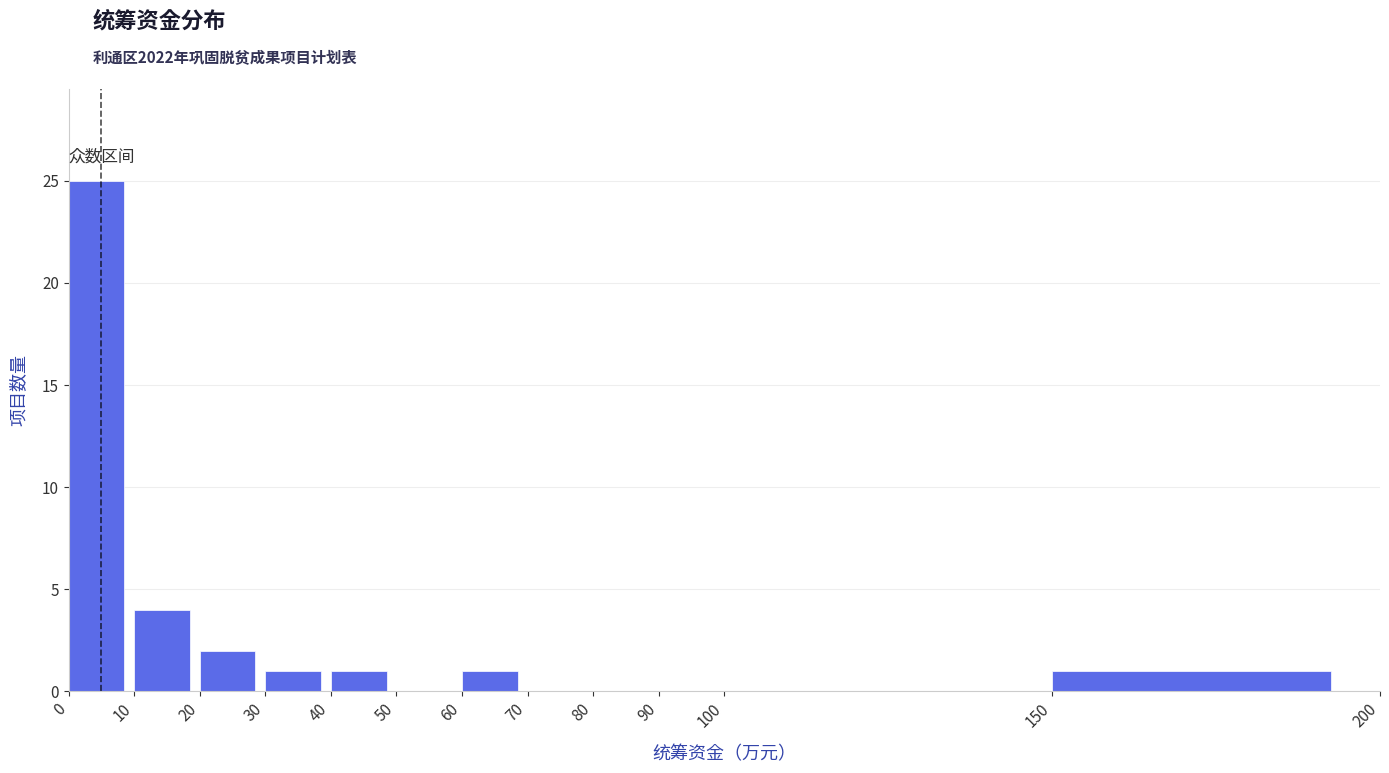

Reading left to right, list every bar in this chart as the range it spans on the x-axis followed by its height. The values are not printed on the chart, so give them approximately, as read against the axis.

0 to 10: 25
10 to 20: 4
20 to 30: 2
30 to 40: 1
40 to 50: 1
50 to 60: 0
60 to 70: 1
70 to 80: 0
80 to 90: 0
90 to 100: 0
100 to 150: 0
150 to 200: 1